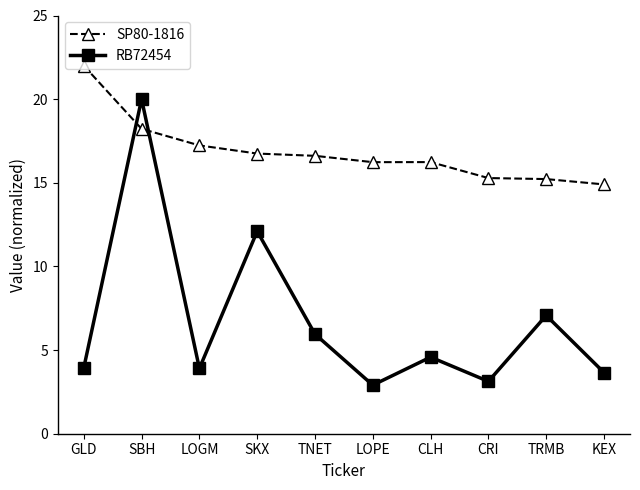

Where do RB72454 and SP80-1816 first cross each other?

GLD and SBH